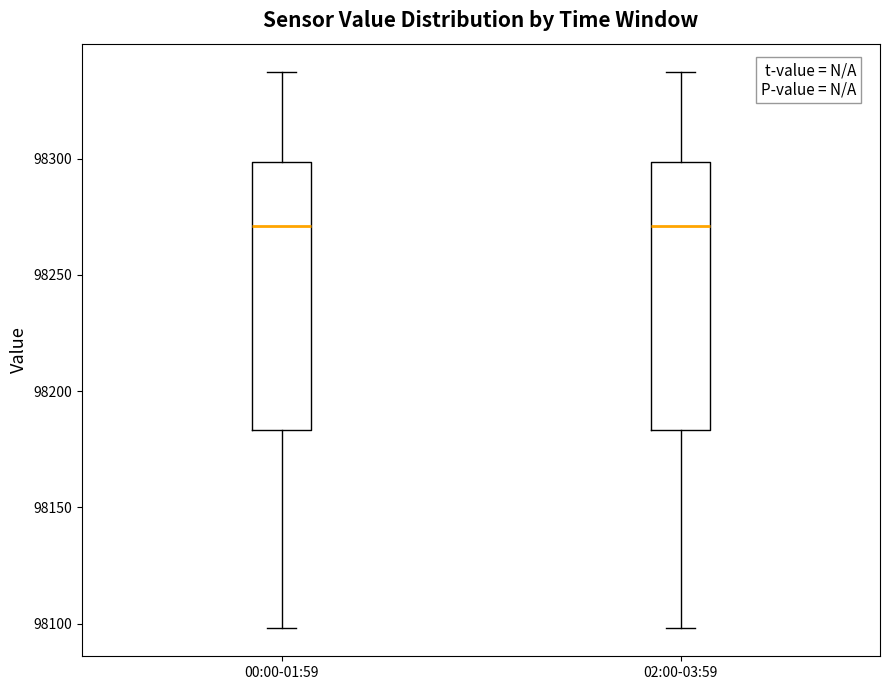

Reading left to right, read every box against the y-axis: the position of its median line, the range the box covers, and the ends of its whiskers. The values are not printed on the chart, so give them approximately, as read against the axis.

00:00-01:59: median 98270, box 98185 to 98300, whiskers 98100 to 98335
02:00-03:59: median 98270, box 98185 to 98300, whiskers 98100 to 98335